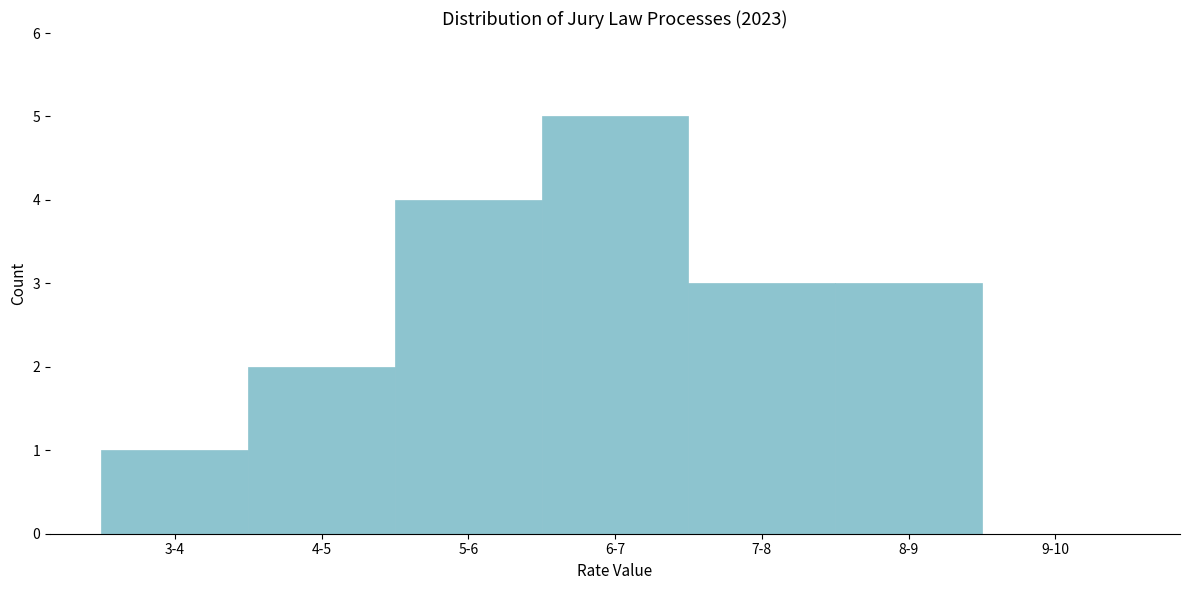

Reading left to right, extract all data points from this chart.

3-4=1	4-5=2	5-6=4	6-7=5	7-8=3	8-9=3	9-10=0